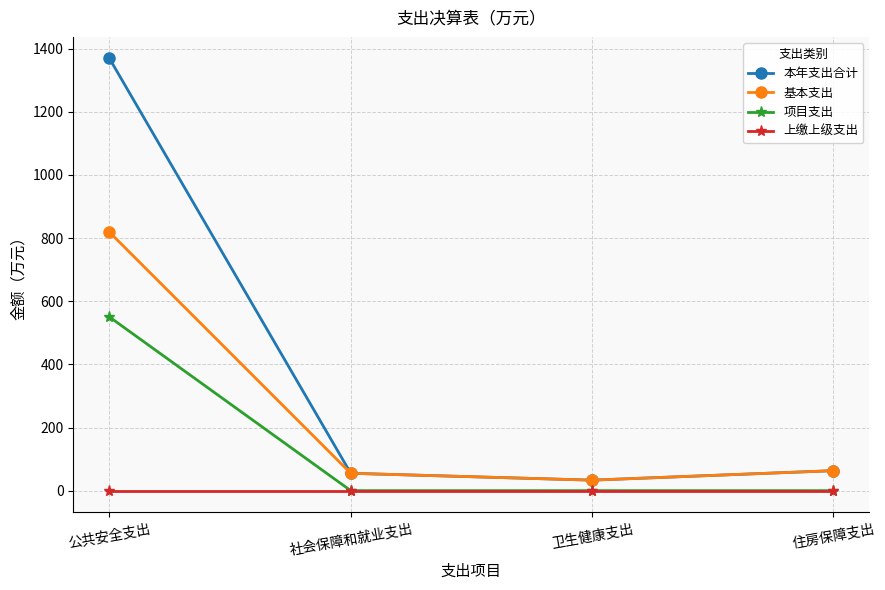

How many categories are shown in the chart?

4